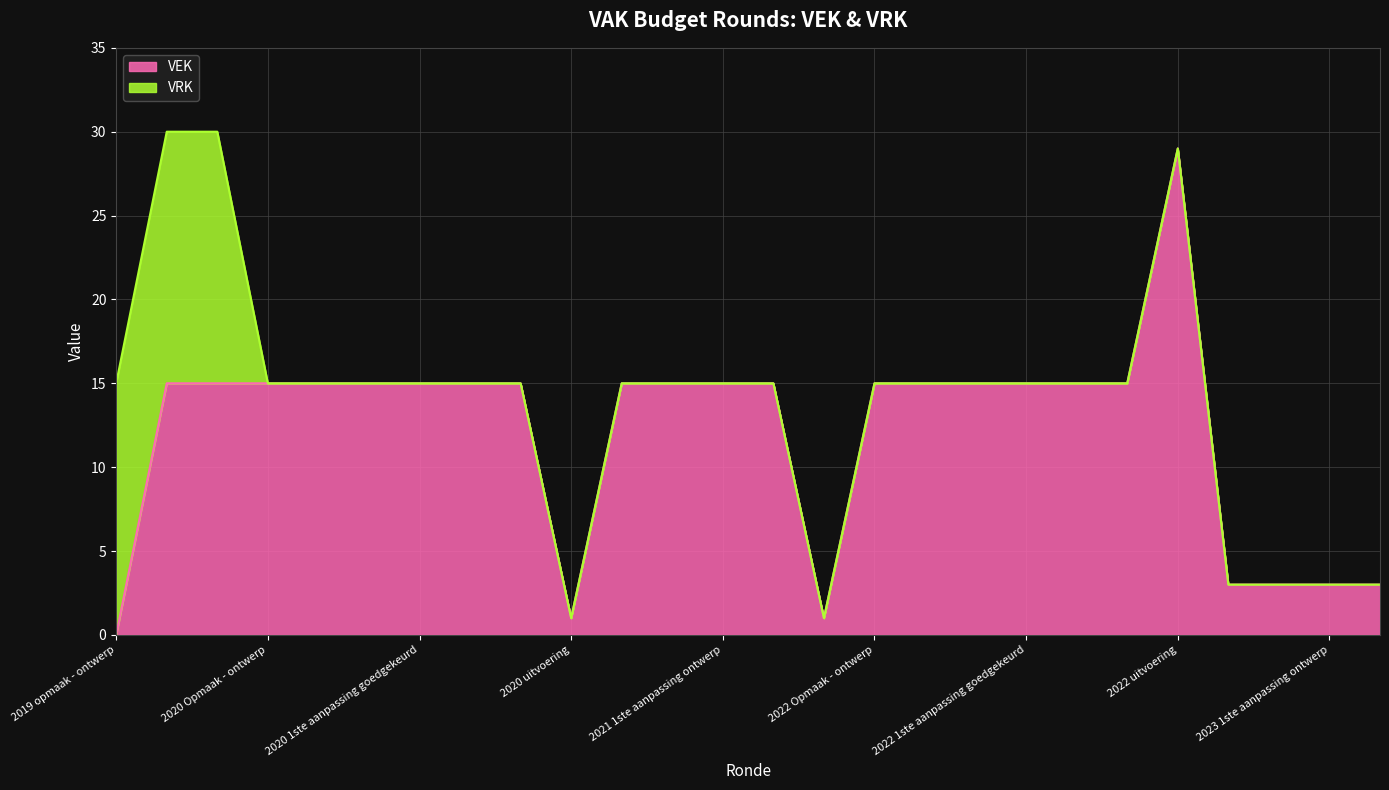

True or false: the data shows 2 at 2023 1ste aanpassing ontwerp.

False